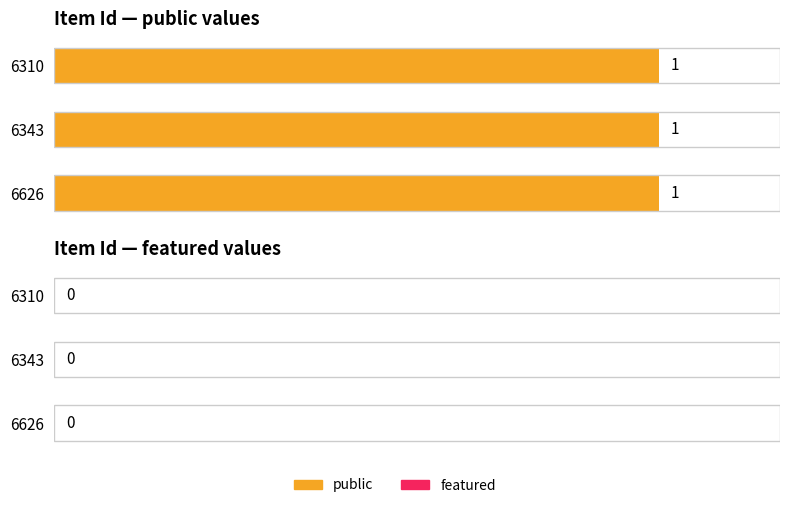

Which series has the widest spread of values?

public